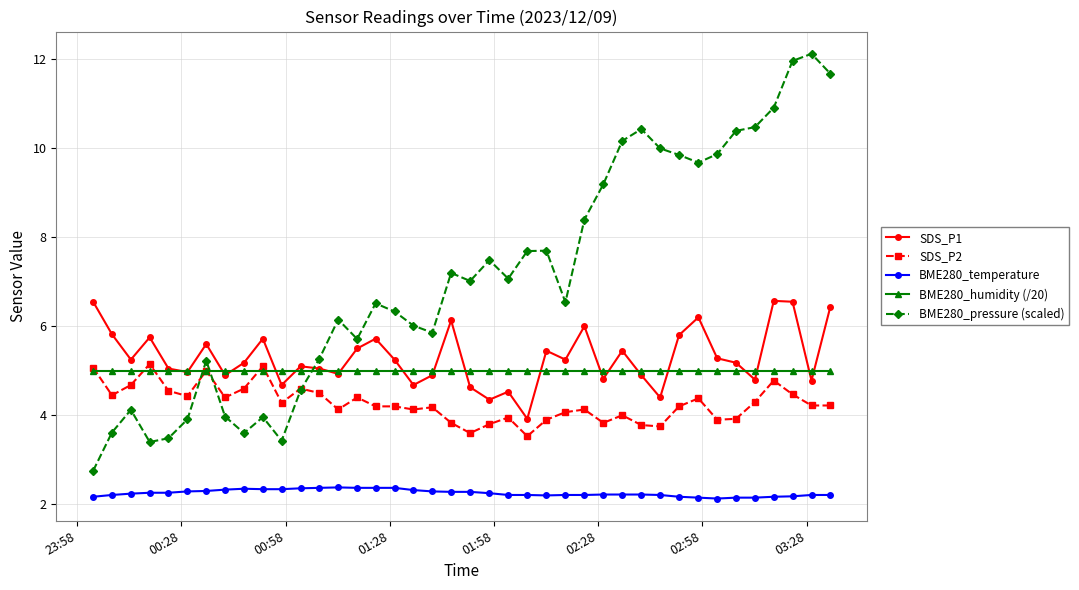

What is the value of the BME280_humidity (/20) point at the 29th from the left?

5.0